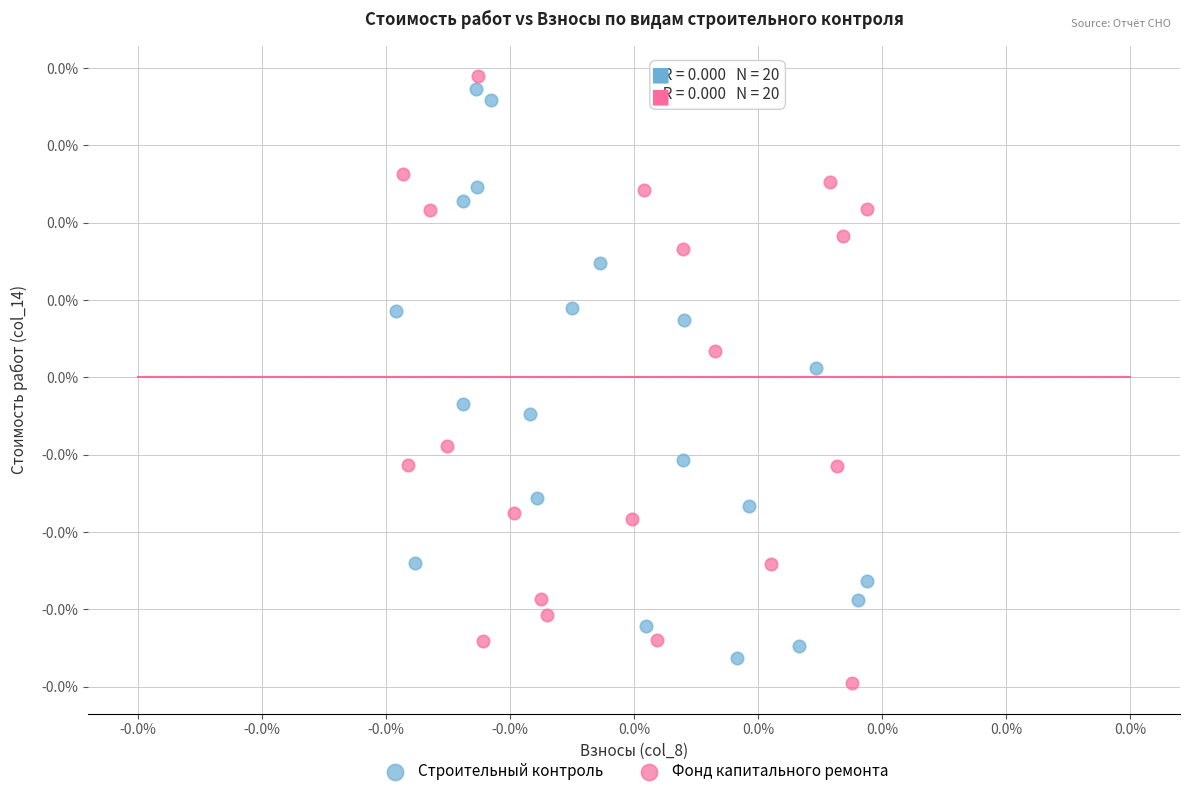

What are all the series names shown in the legend?

Строительный контроль, Фонд капитального ремонта